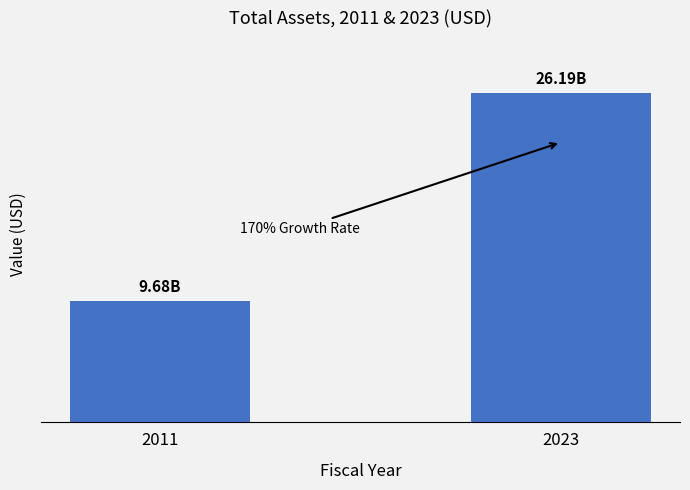

Which label corresponds to the largest value in the chart?

2023